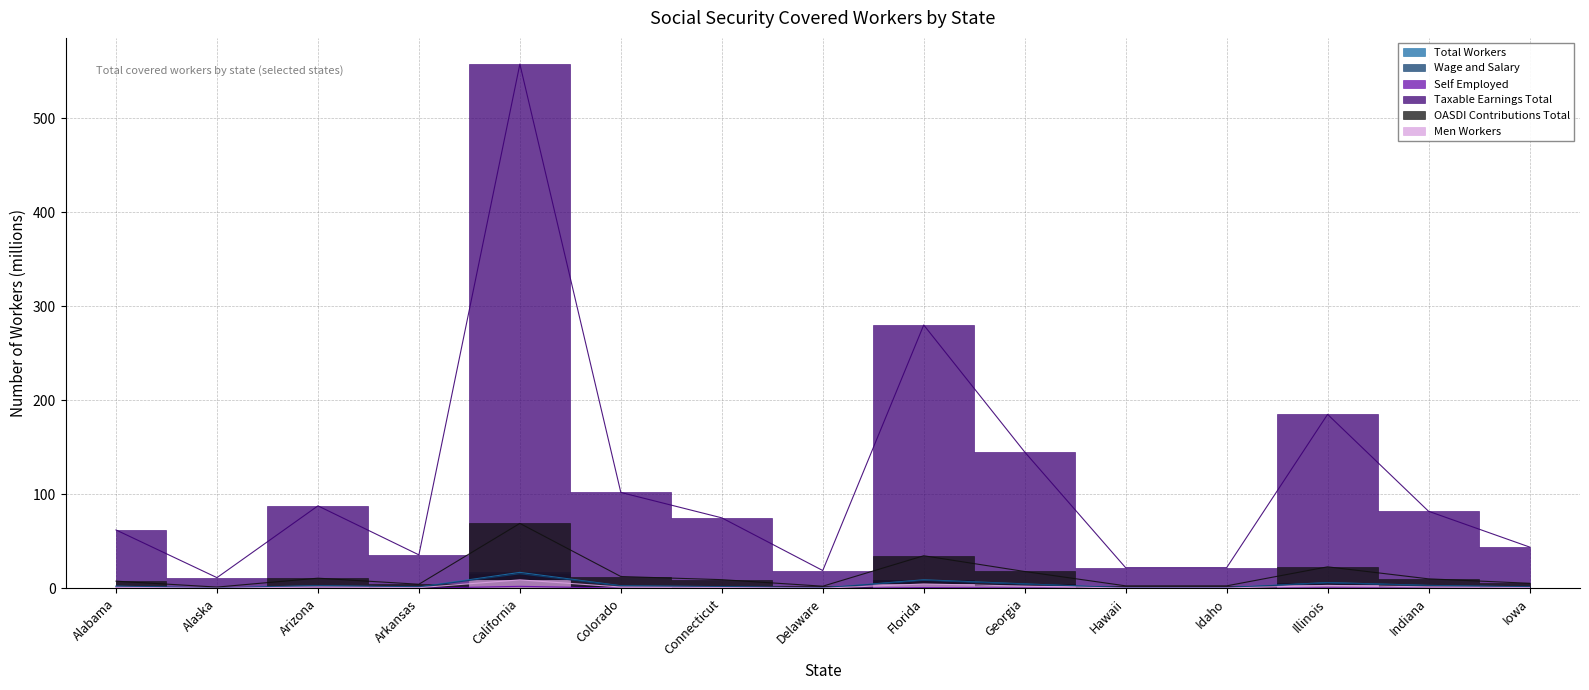

Count the number of categories in the chart.

15